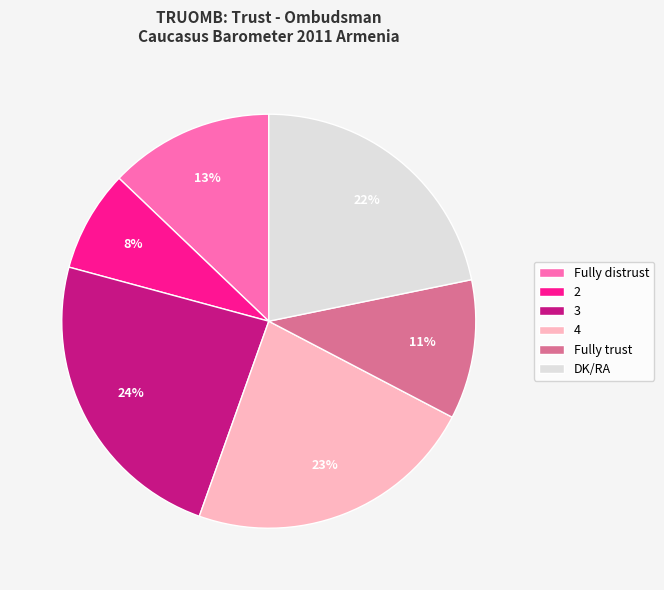

The Fully distrust slice represents 19% of the pie. True or false?

False